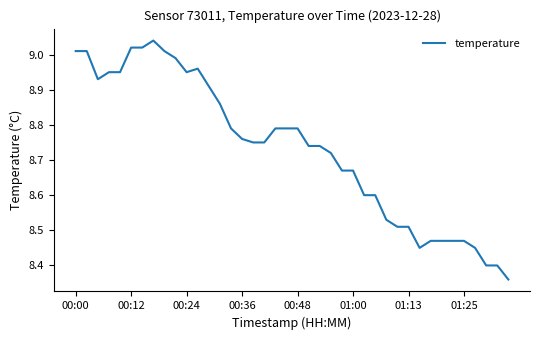

What is the difference between the maximum and minimum values?

0.7